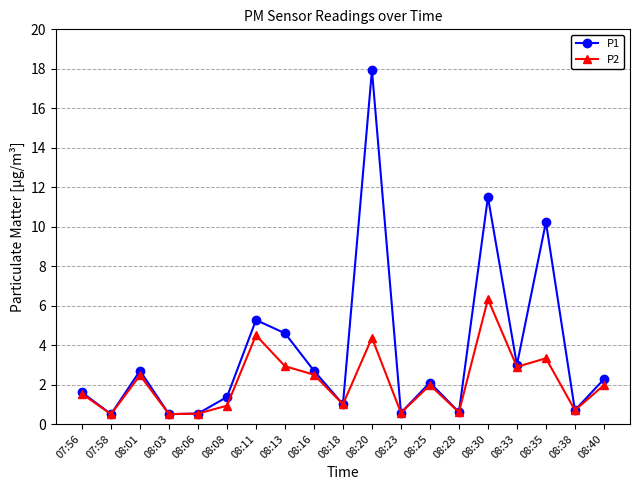

Count the number of categories in the chart.

19